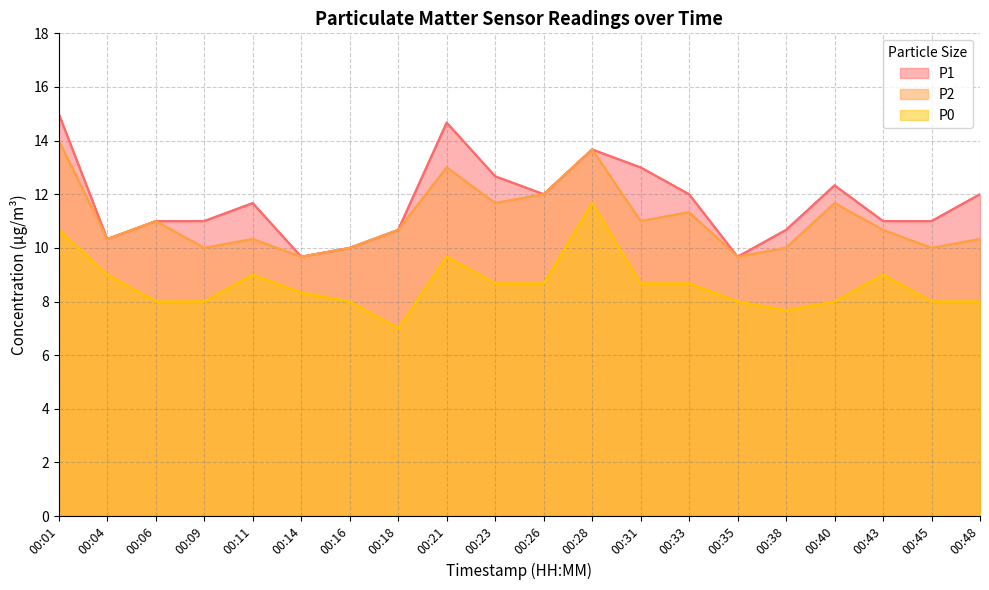

Reading right to left, what are all the values shown in this chart?

P1: 12.0	11.0	11.0	12.3	10.7	9.7	12.0	13.0	13.7	12.0	12.7	14.7	10.7	10.0	9.7	11.7	11.0	11.0	10.3	15.0
P2: 10.3	10.0	10.7	11.7	10.0	9.7	11.3	11.0	13.7	12.0	11.7	13.0	10.7	10.0	9.7	10.3	10.0	11.0	10.3	14.0
P0: 8.0	8.0	9.0	8.0	7.7	8.0	8.7	8.7	11.7	8.7	8.7	9.7	7.0	8.0	8.3	9.0	8.0	8.0	9.0	10.7